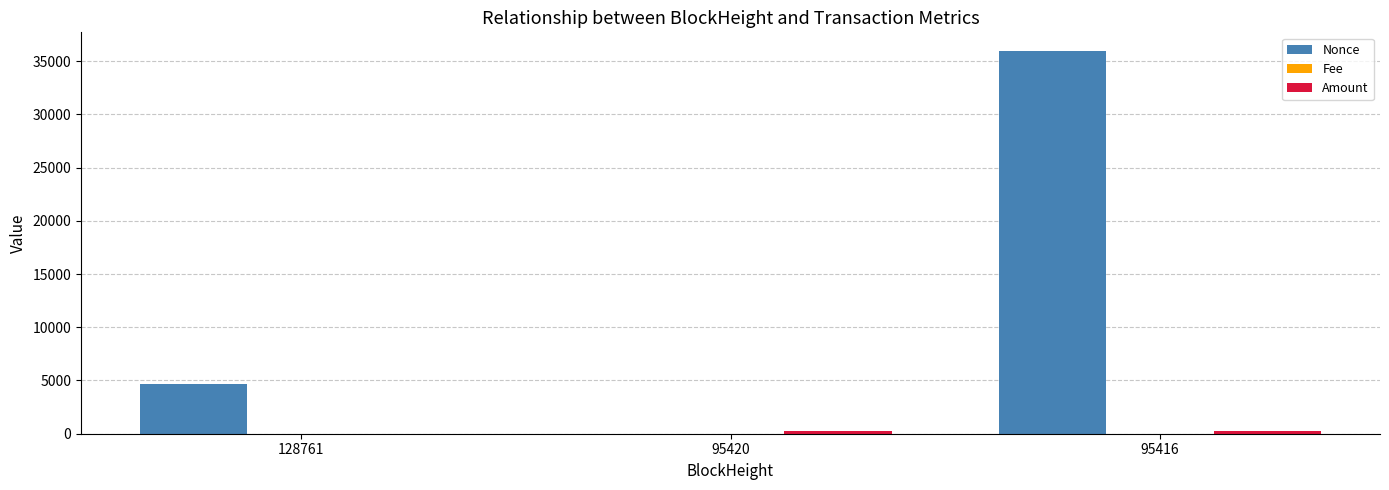

Are the bars horizontal?

No